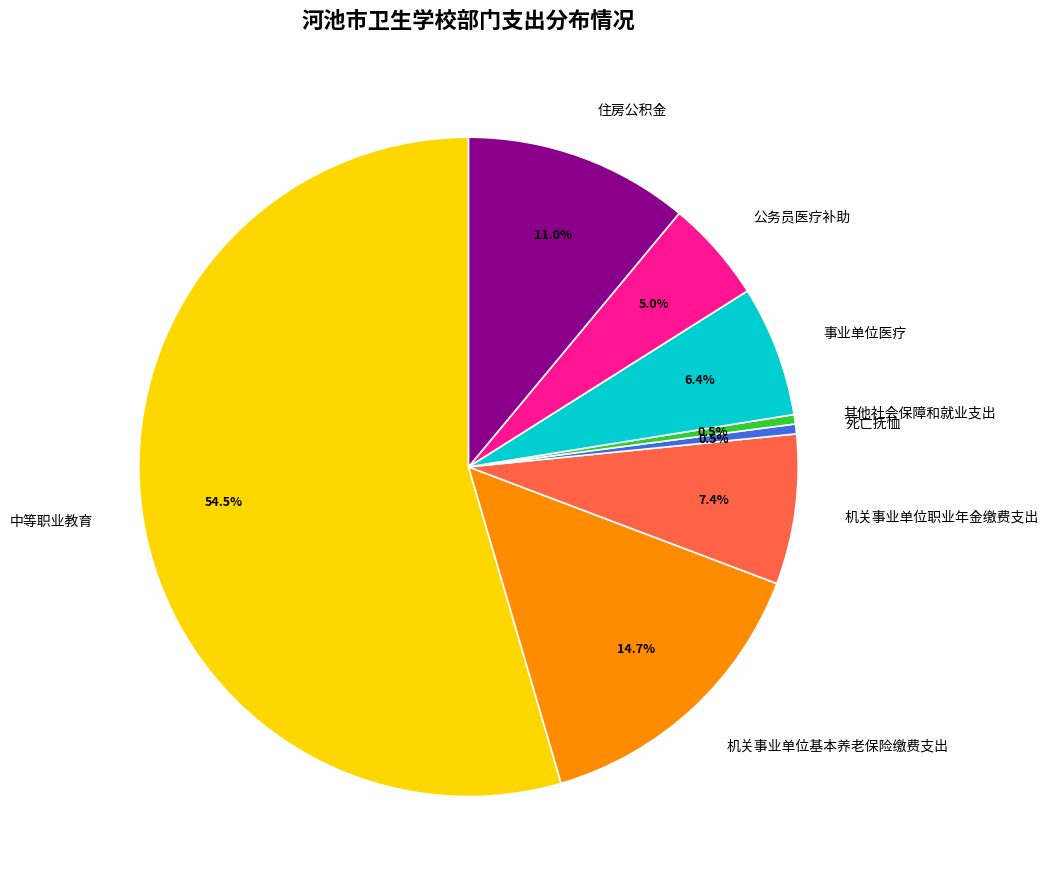

How many segments does this pie chart have?

8